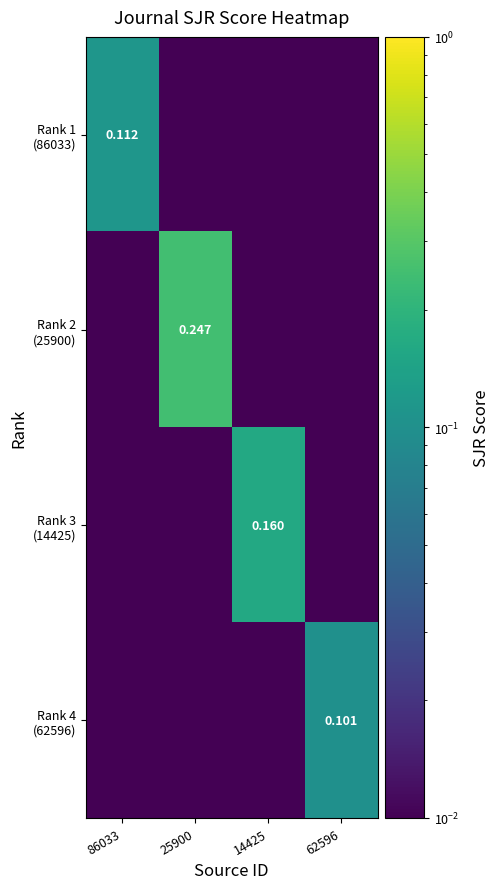

The Rank 2 (25900) series shows 0.2 at 25900. True or false?

True